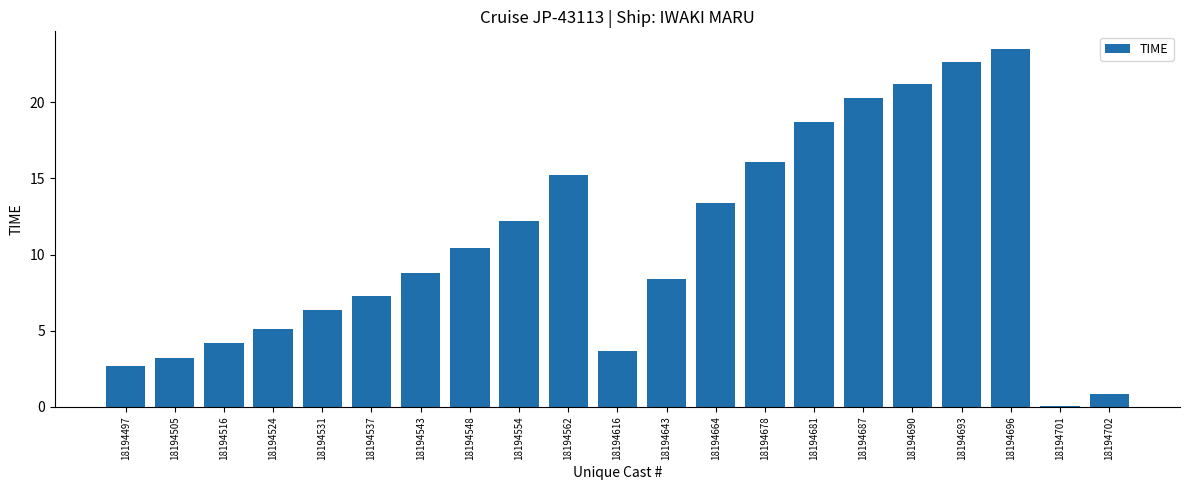

What is the sum of the values at 18194505 and 18194616?

6.9